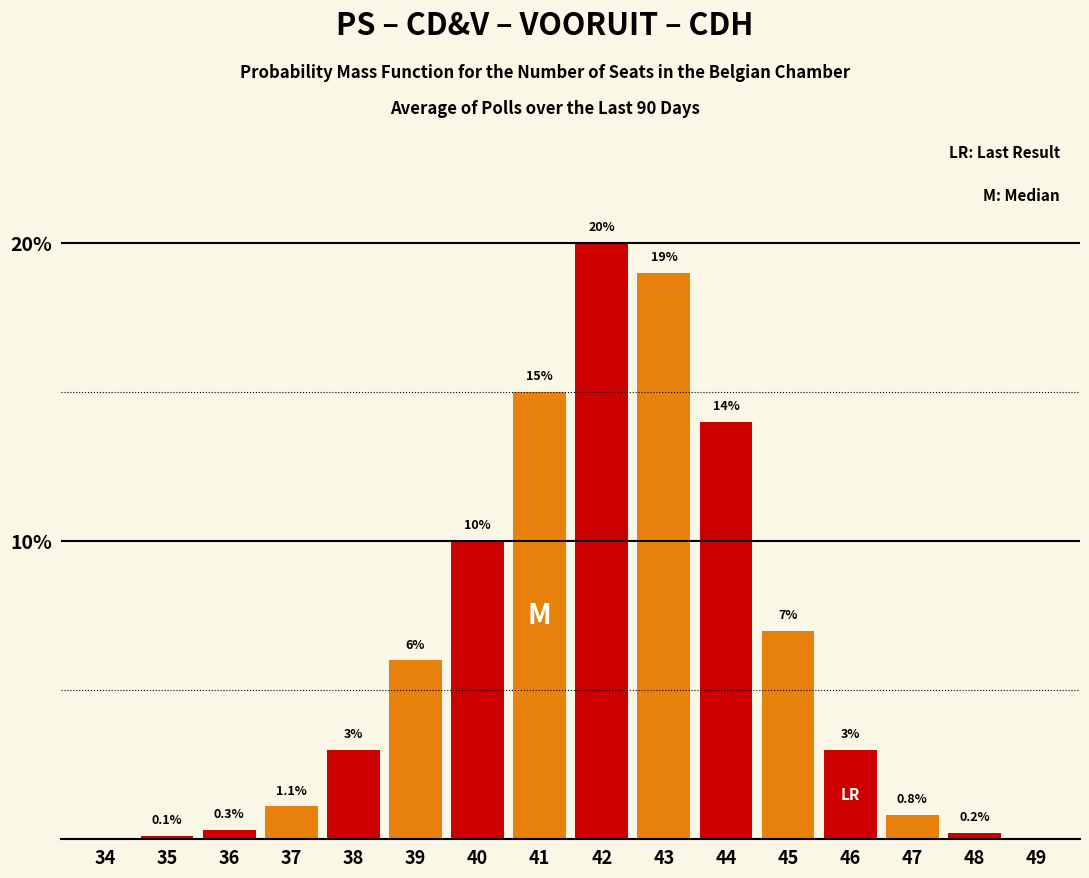

Reading left to right, what are all the values shown in this chart?

34=0.0	35=0.1	36=0.3	37=1.1	38=3.0	39=6.0	40=10.0	41=15.0	42=20.0	43=19.0	44=14.0	45=7.0	46=3.0	47=0.8	48=0.2	49=0.0